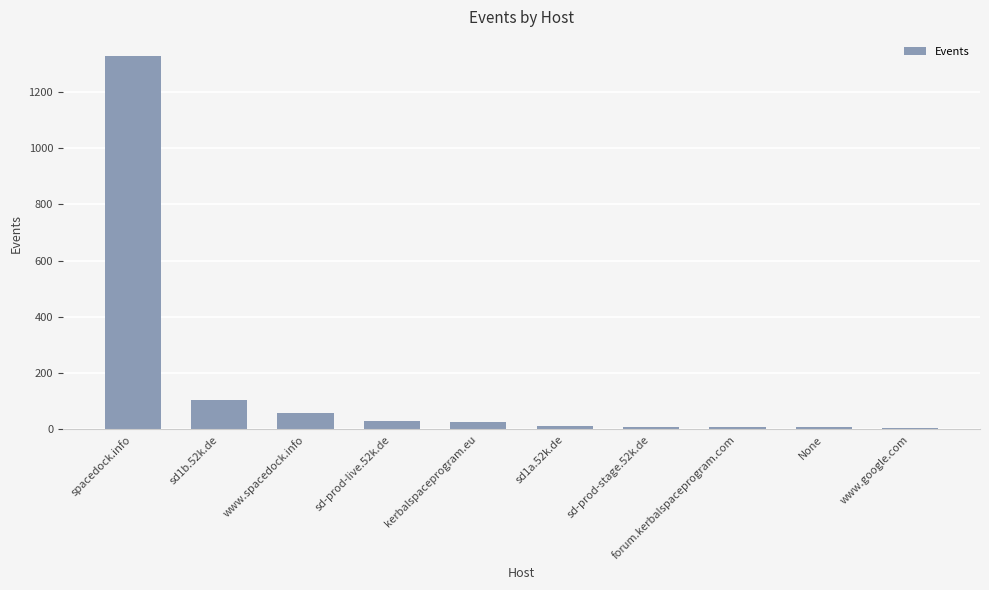

What is the label of the 3rd bar from the right?

forum.kerbalspaceprogram.com